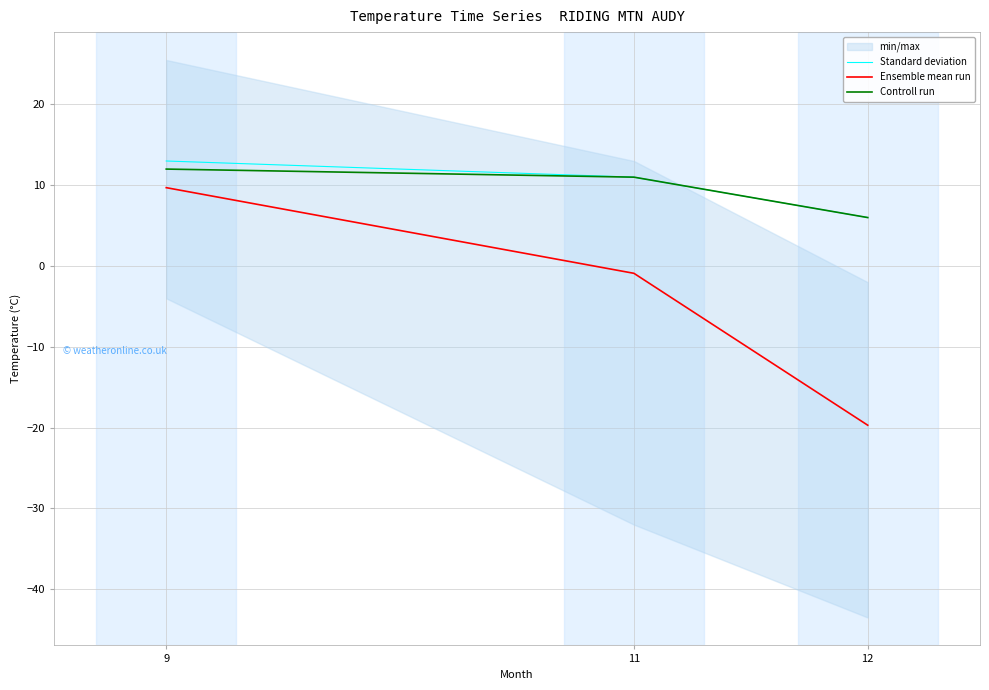

Which series changed the most between 9 and 12?

Ensemble mean run